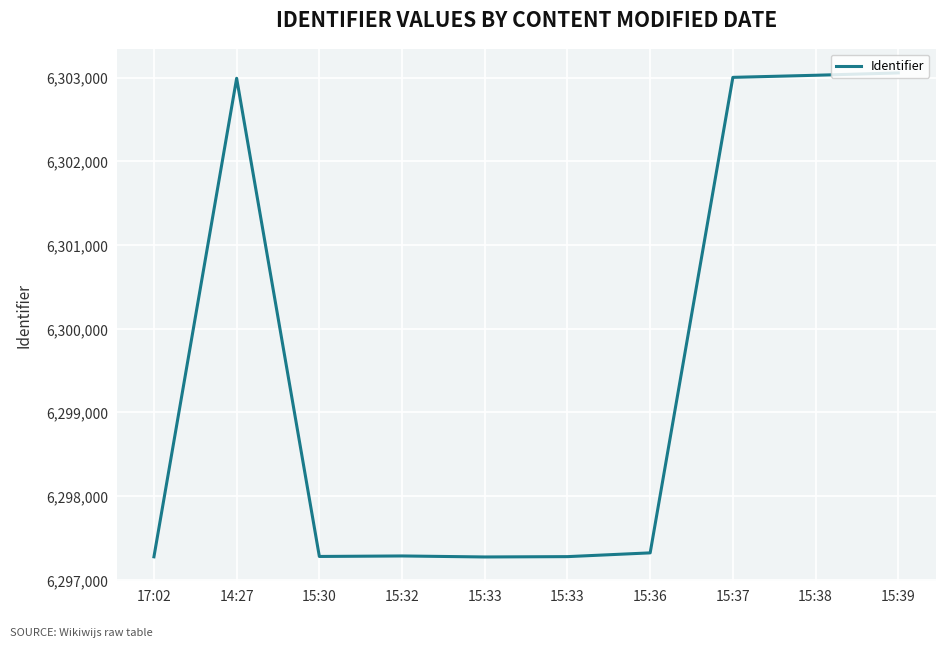

How many lines are shown in the chart?

1